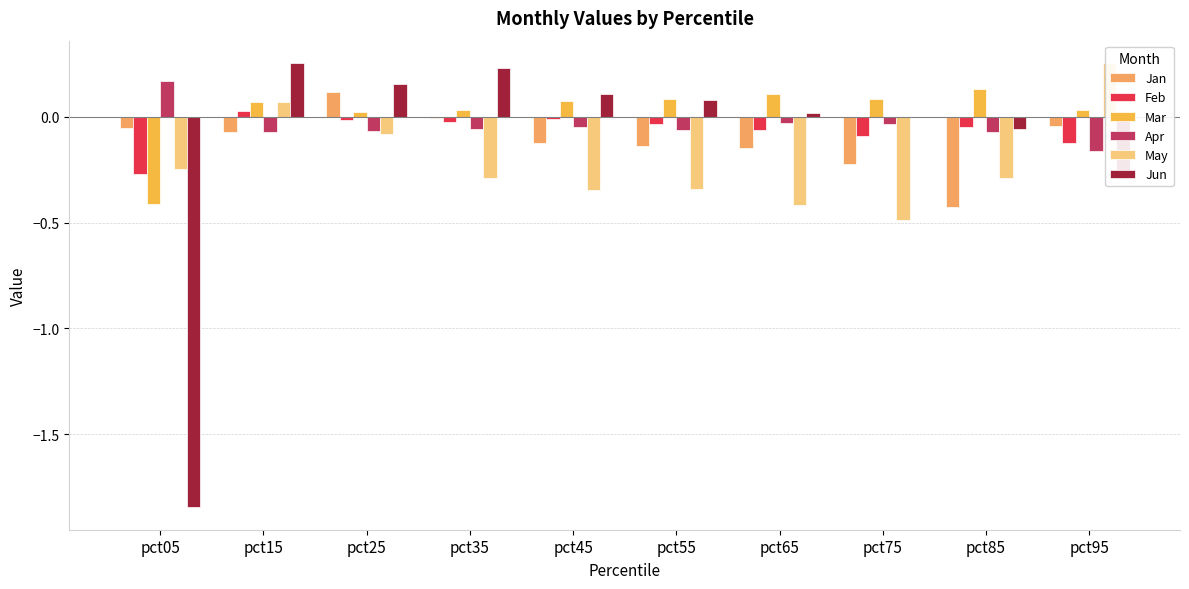

Is it true that Feb equals -0.0 at pct25?

False